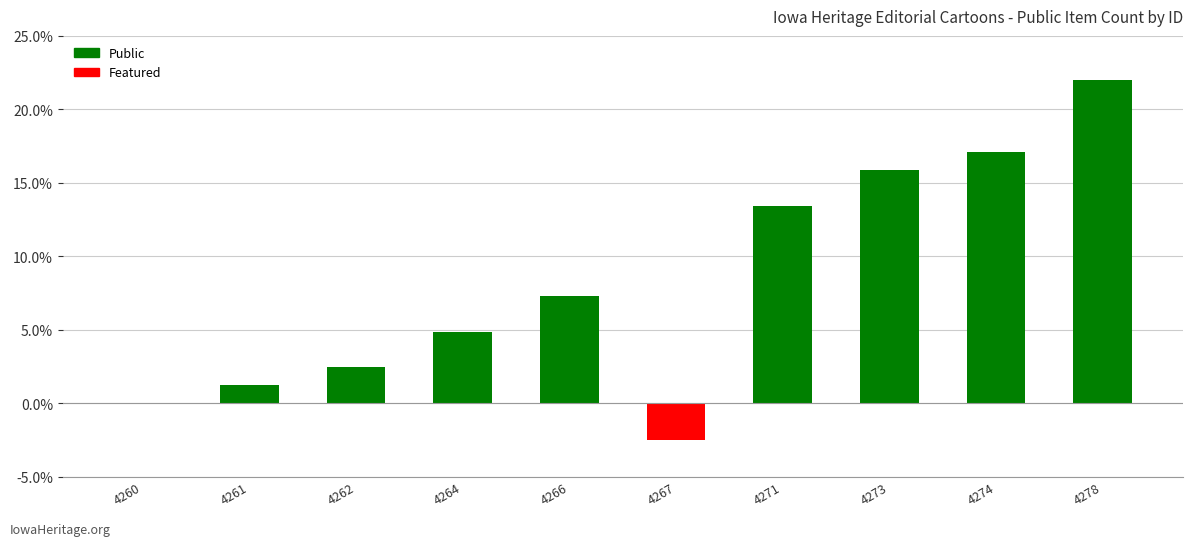

What is the change in value from 4261 to 4273?

+14.7